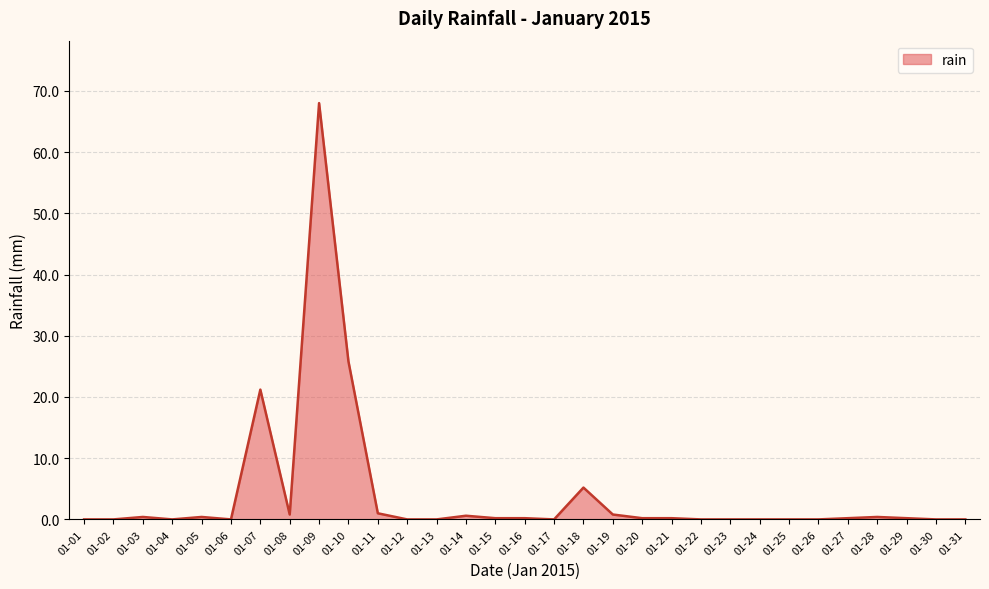

What is the change in value from 01-09 to 01-17?

-68.0